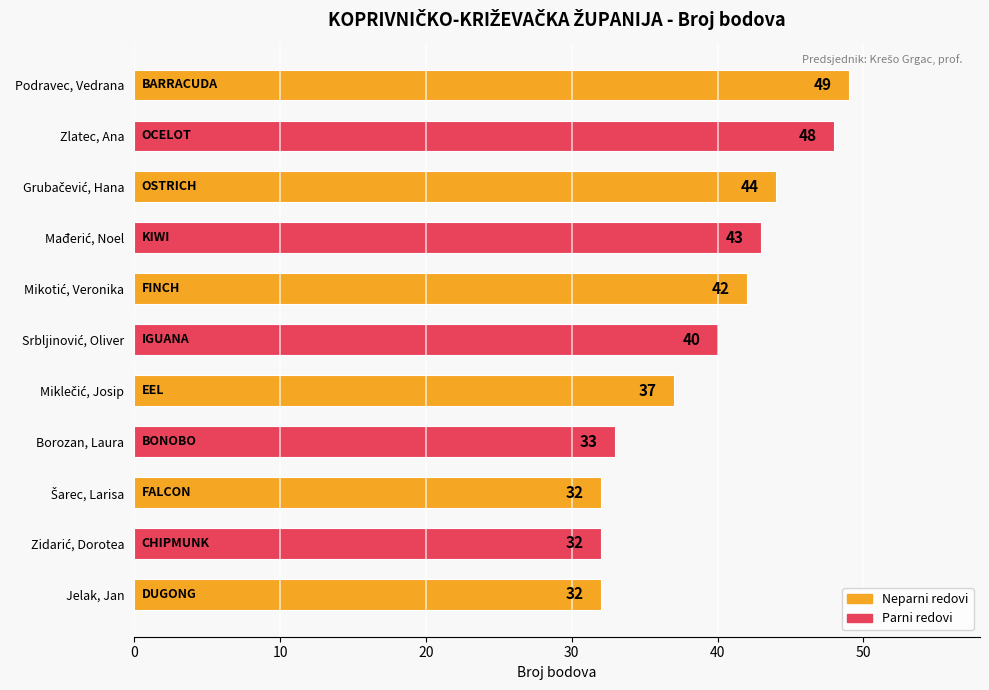

Does the chart contain any negative values?

No